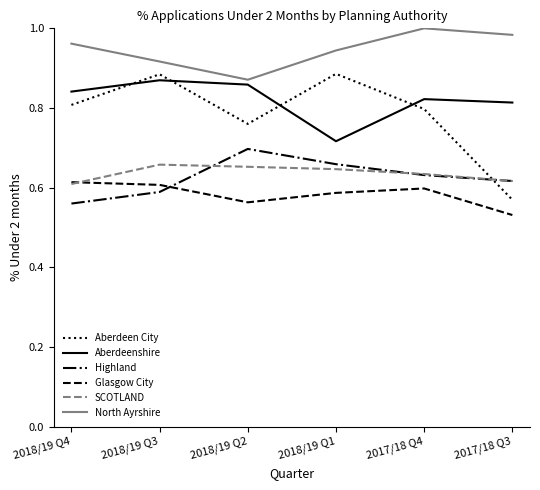

List the labels in order of North Ayrshire value, largest first.

2017/18 Q4, 2017/18 Q3, 2018/19 Q4, 2018/19 Q1, 2018/19 Q3, 2018/19 Q2